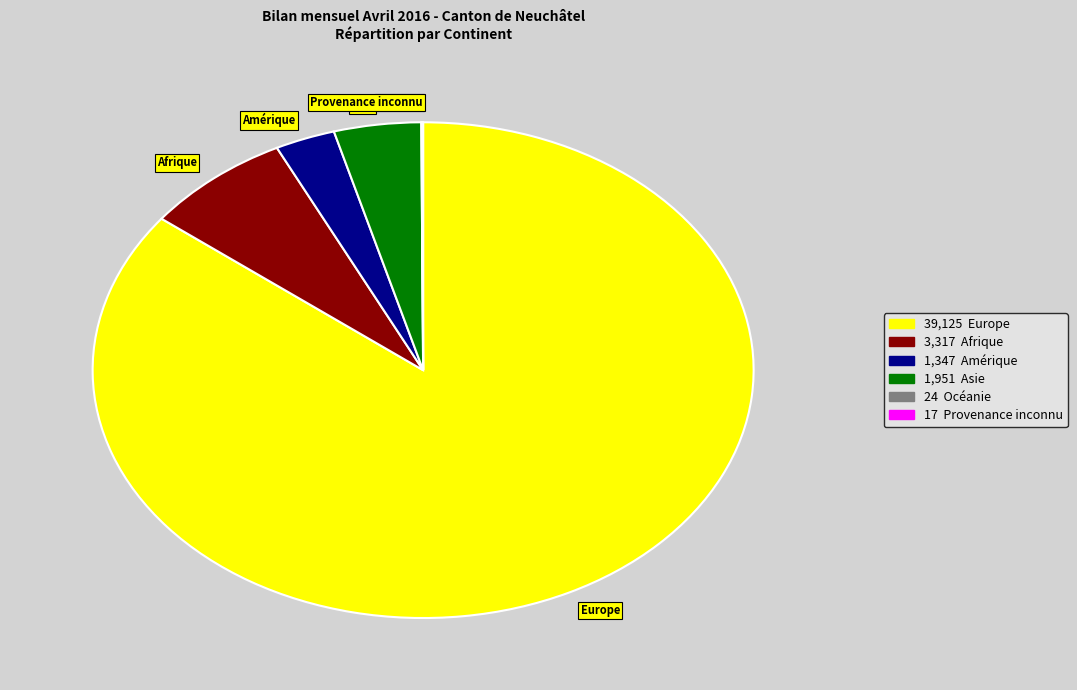

What is the majority slice?

Europe